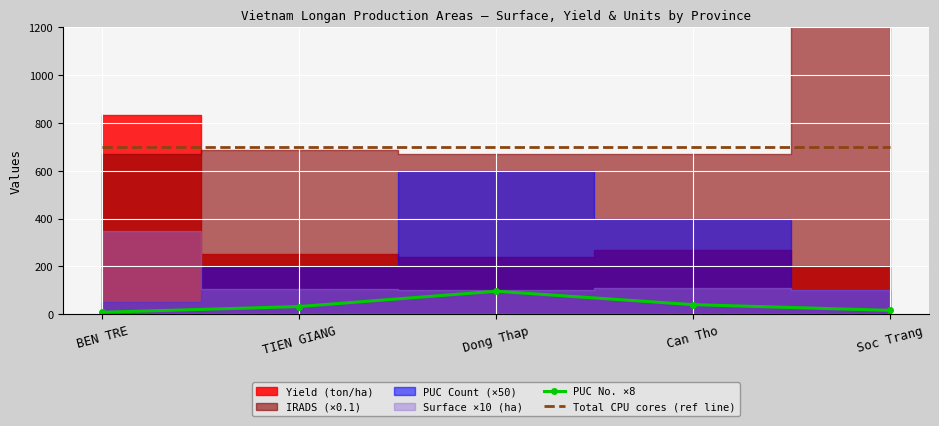

True or false: PUC No. ×8 and Total CPU cores (ref line) intersect in this chart.

False